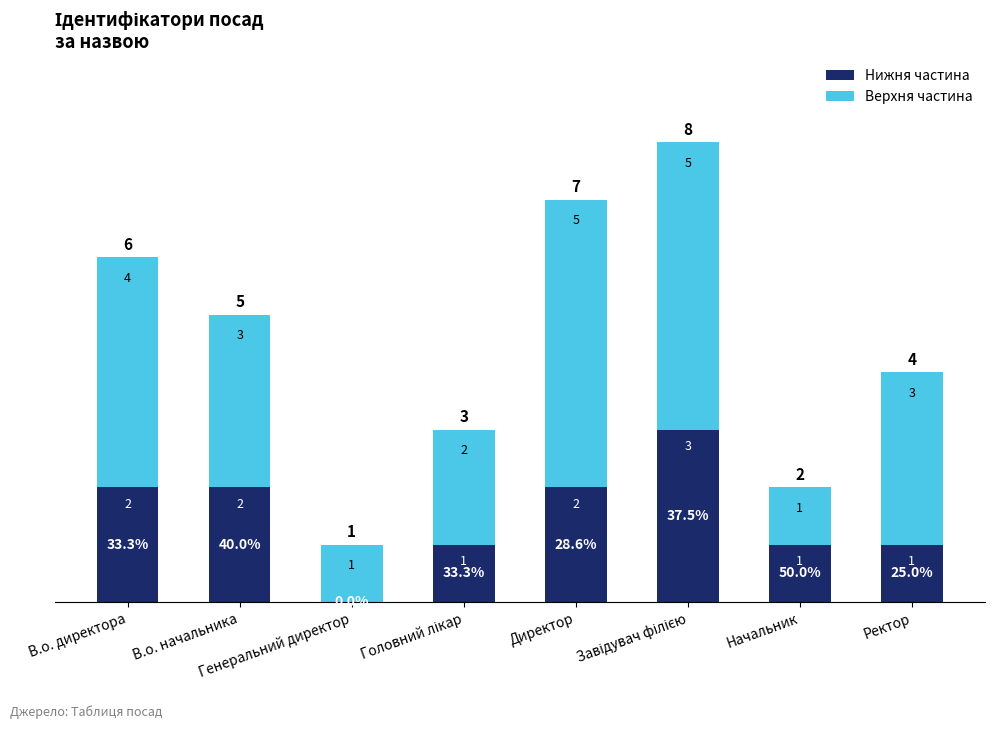

Are the bars horizontal?

No